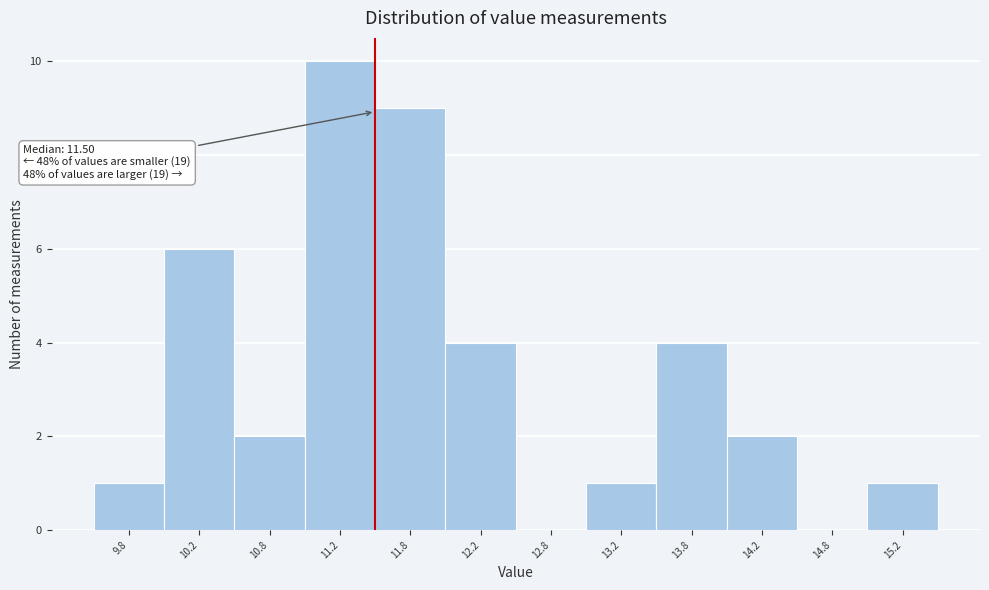

Over which range of the x-axis is the bar tallest?

11.0 to 11.5